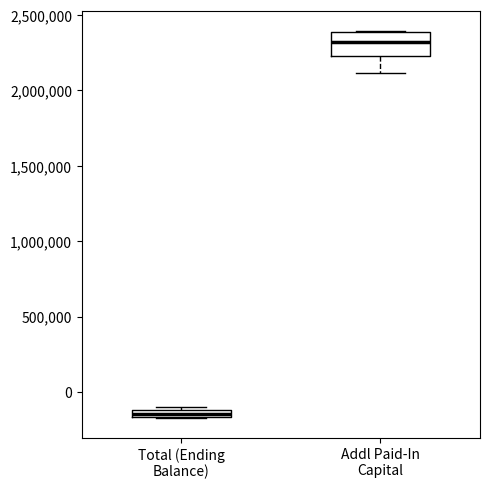

Where is the lower edge of the box for Total (Ending Balance) on the y-axis? The values are not printed on the chart, so give them approximately, as read against the axis.

-150000